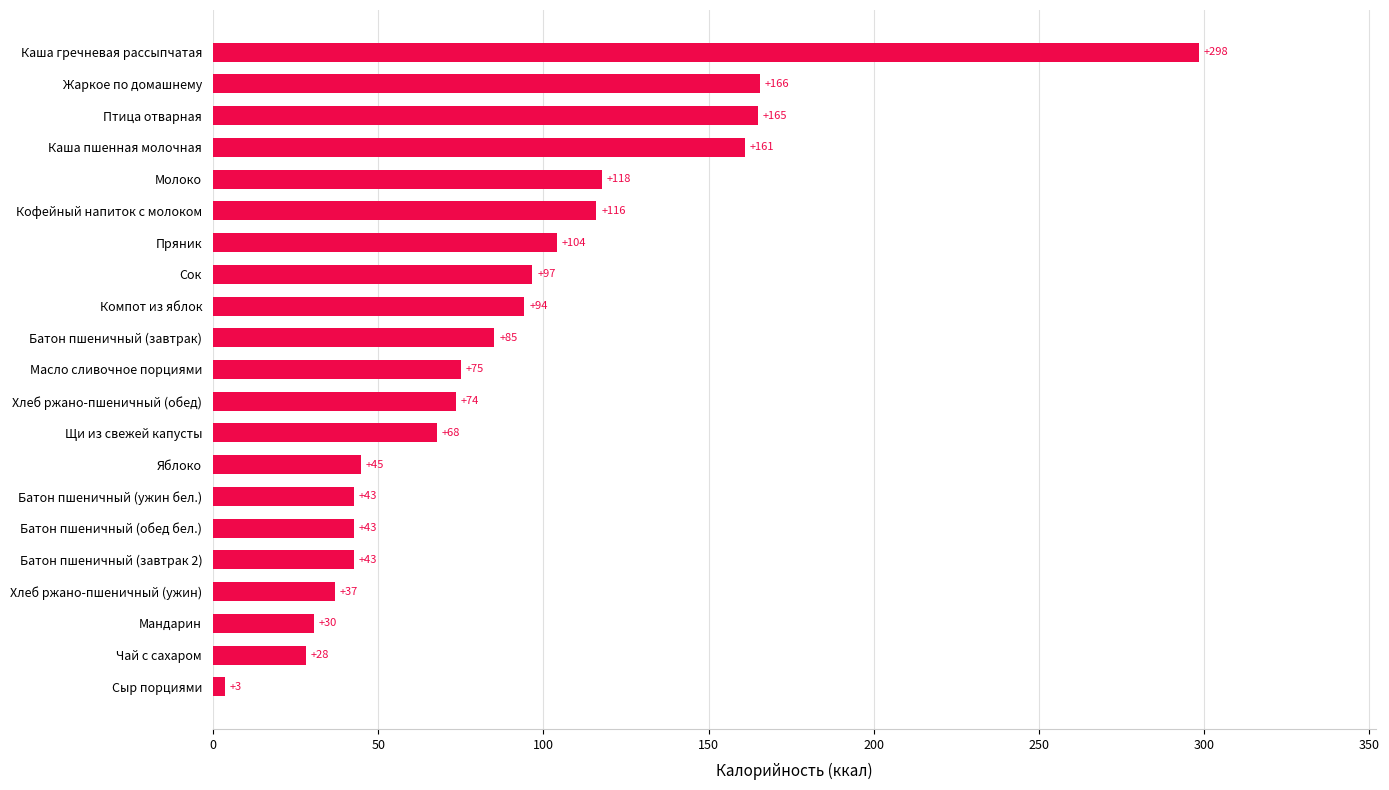

True or false: the data shows 18.5 at Батон пшеничный (завтрак).

False